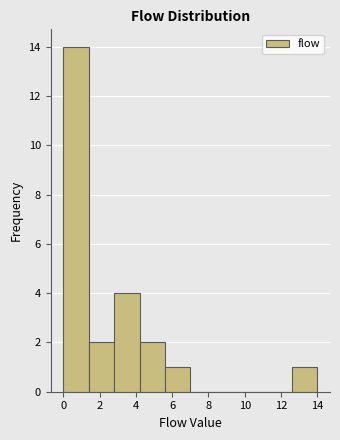

How tall is the bar that spans 1.4 to 2.8 on the x-axis? The values are not printed on the chart, so give them approximately, as read against the axis.

2